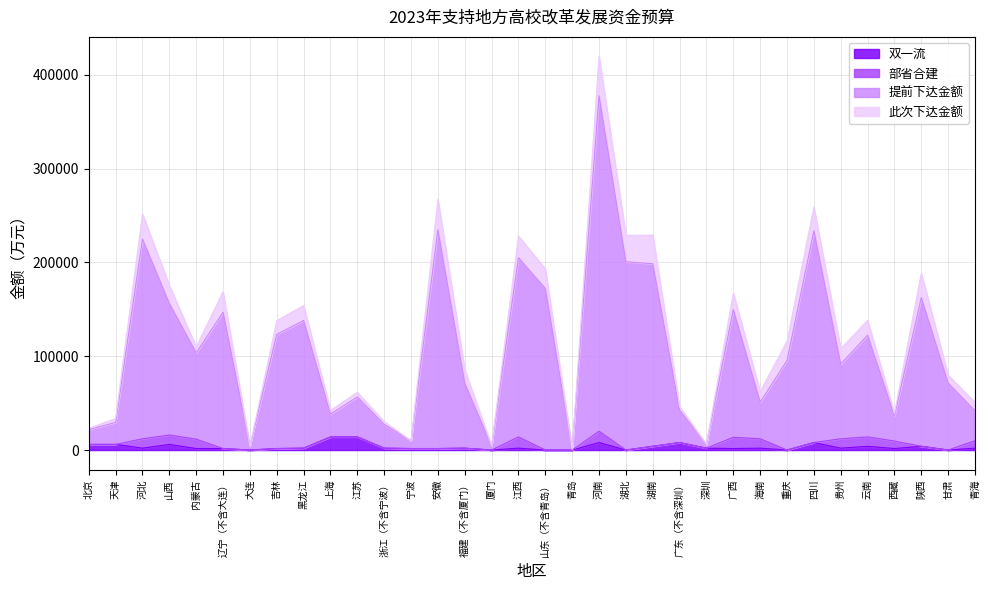

What are all the series names shown in the legend?

双一流, 部省合建, 提前下达金额, 此次下达金额